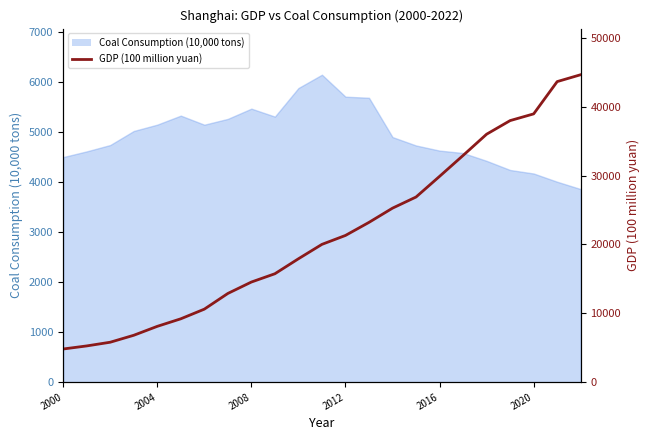

How many data points are less than 20009?

11